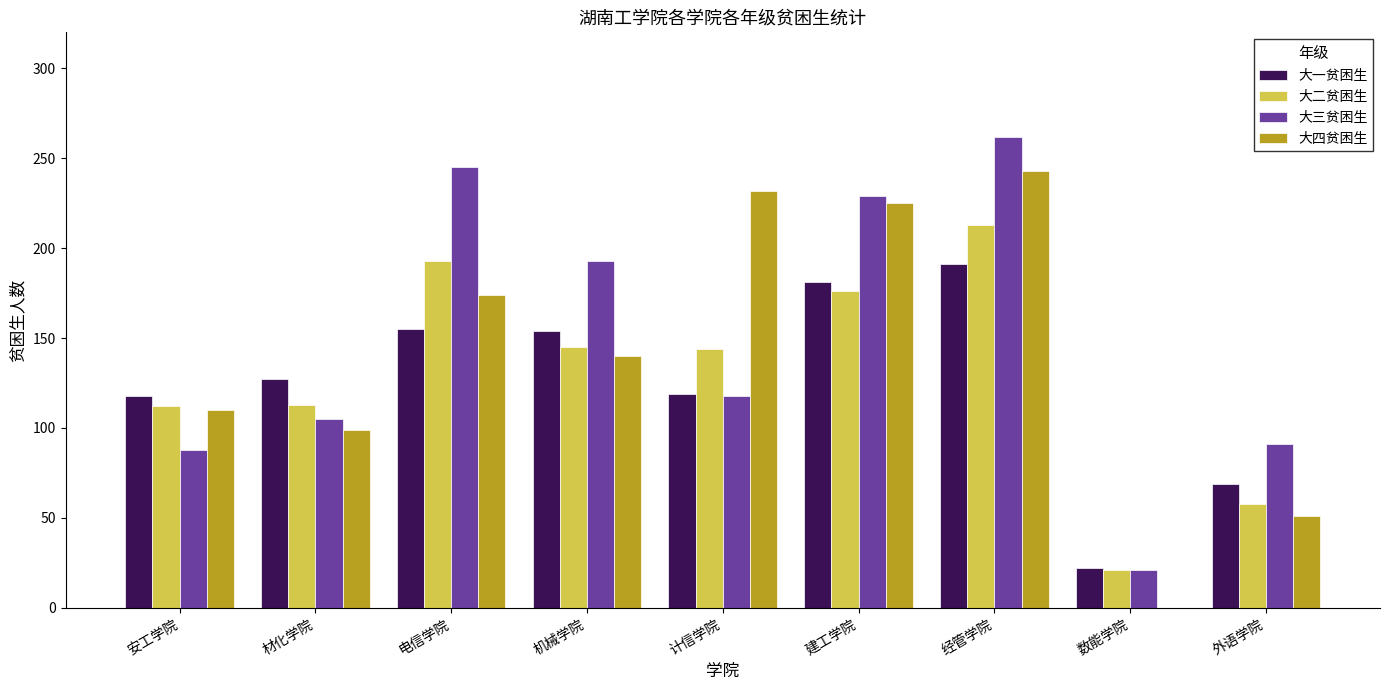

The 大二贫困生 series shows 10 at 数能学院. True or false?

False